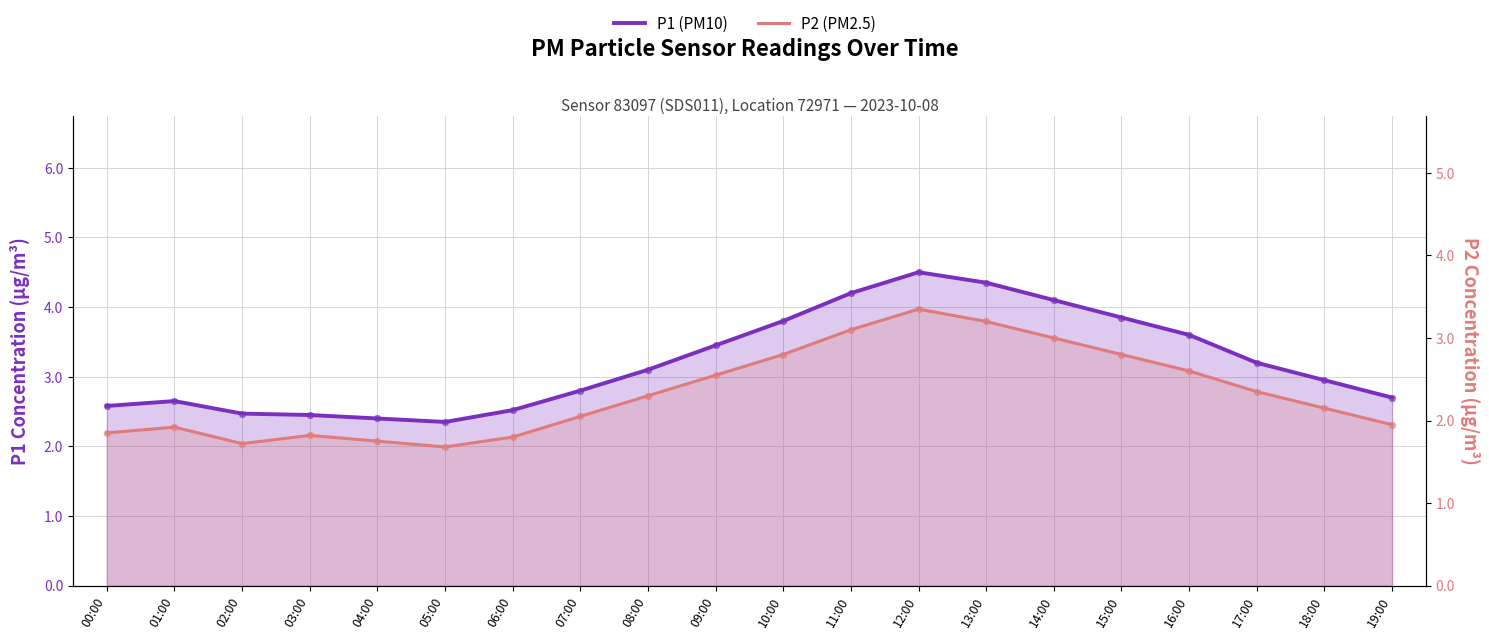

Is the value of P2 (PM2.5) at 08:00 greater than the value of P1 (PM10) at 05:00?

No